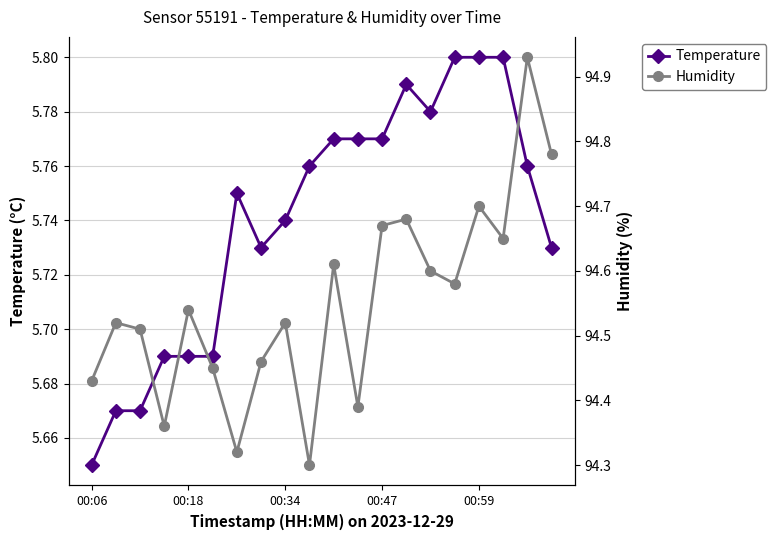

What are all the series names shown in the legend?

Temperature, Humidity